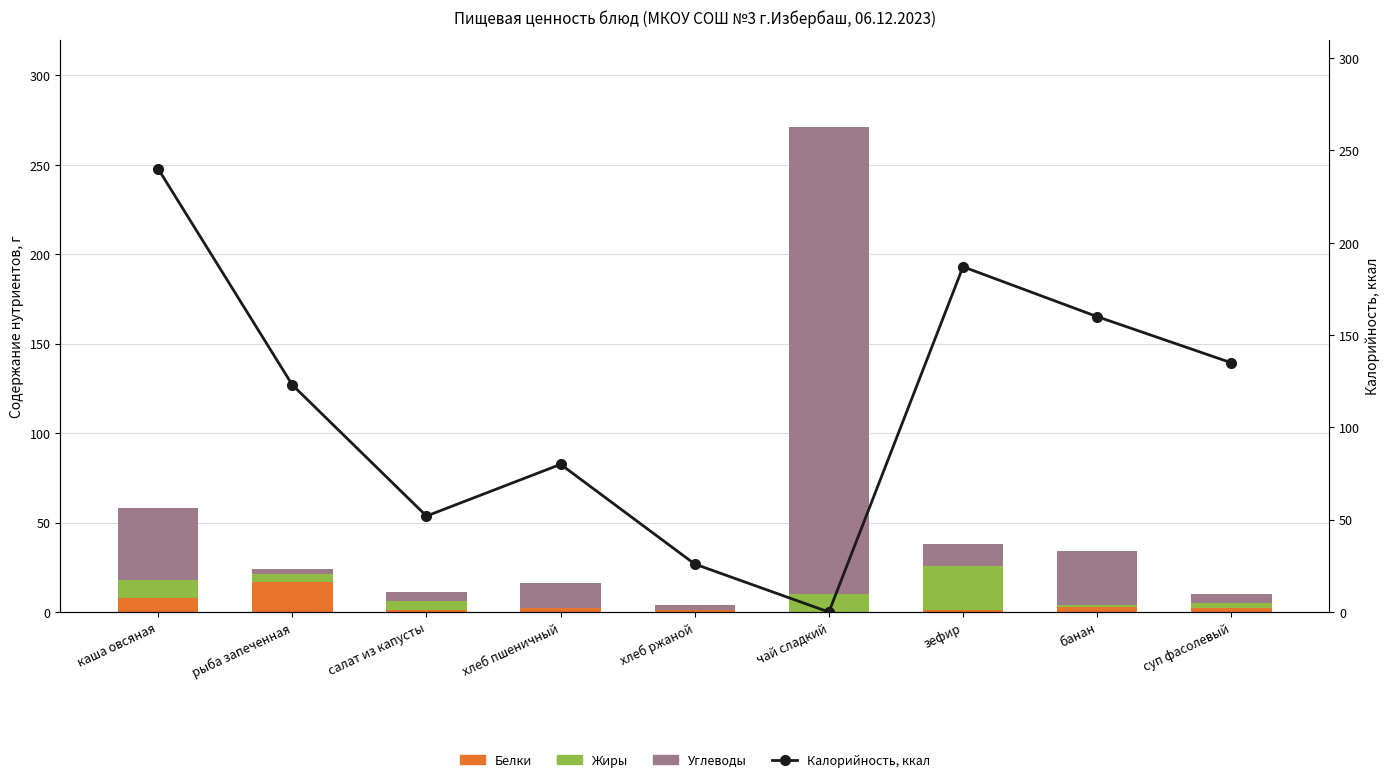

At which label is Белки closest to 8?

каша овсяная